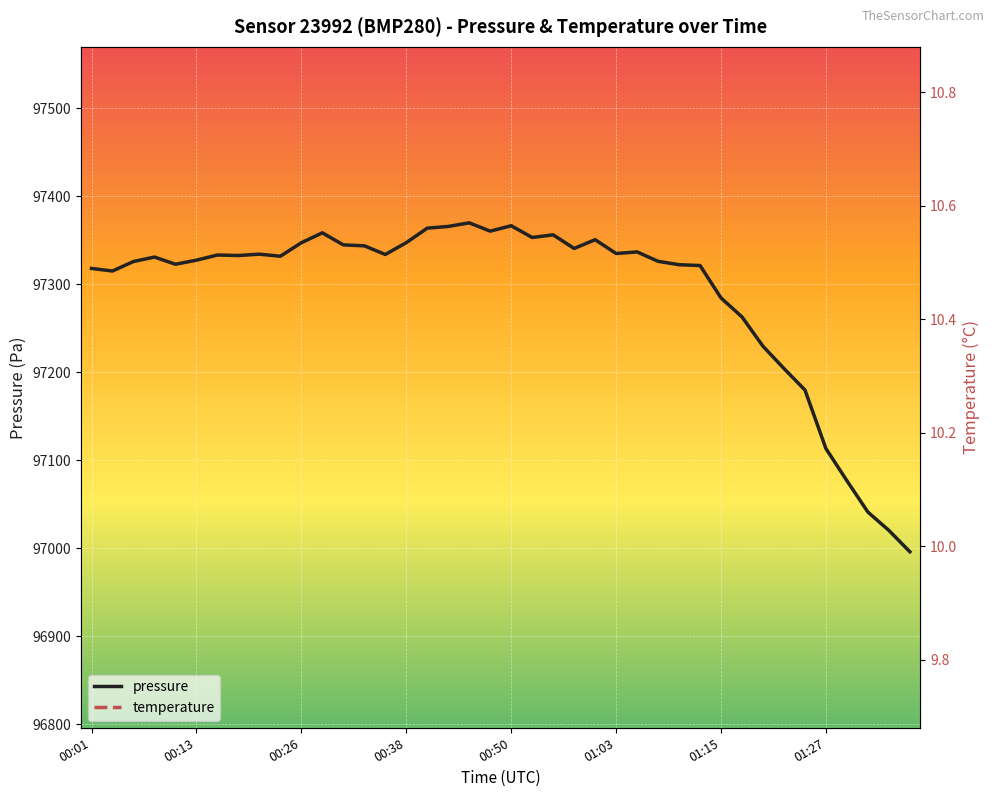

The value of pressure at 01:15 is 154498.5. True or false?

False